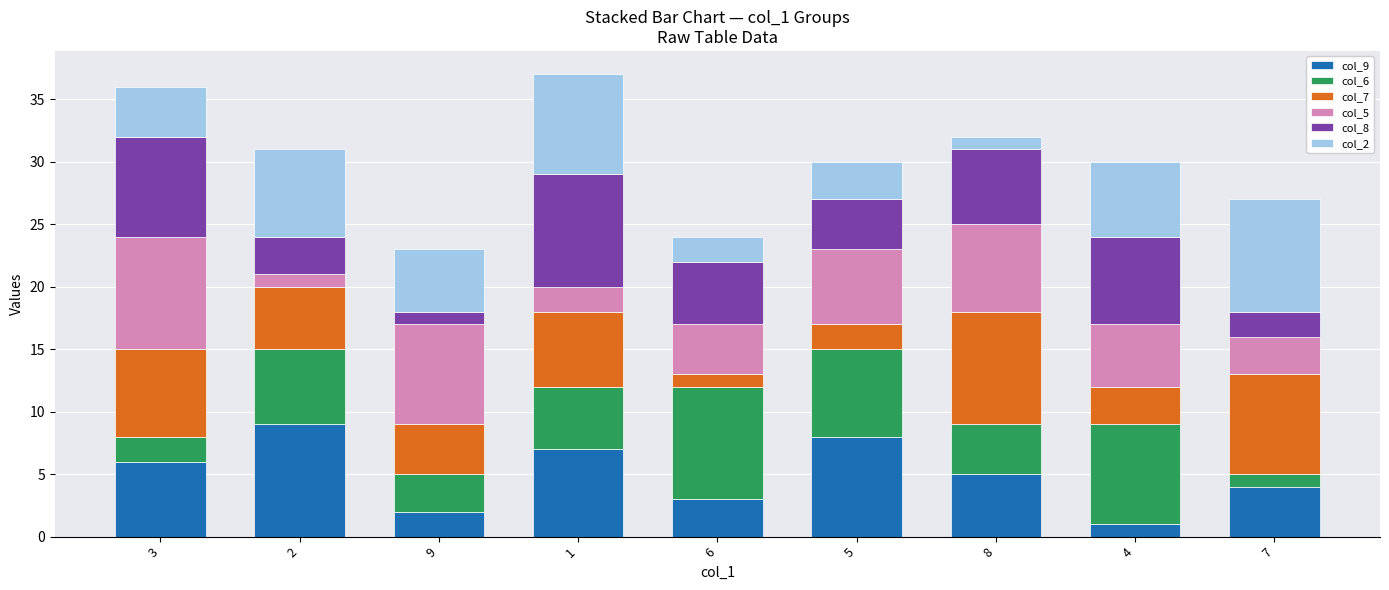

What are all the series names shown in the legend?

col_9, col_6, col_7, col_5, col_8, col_2